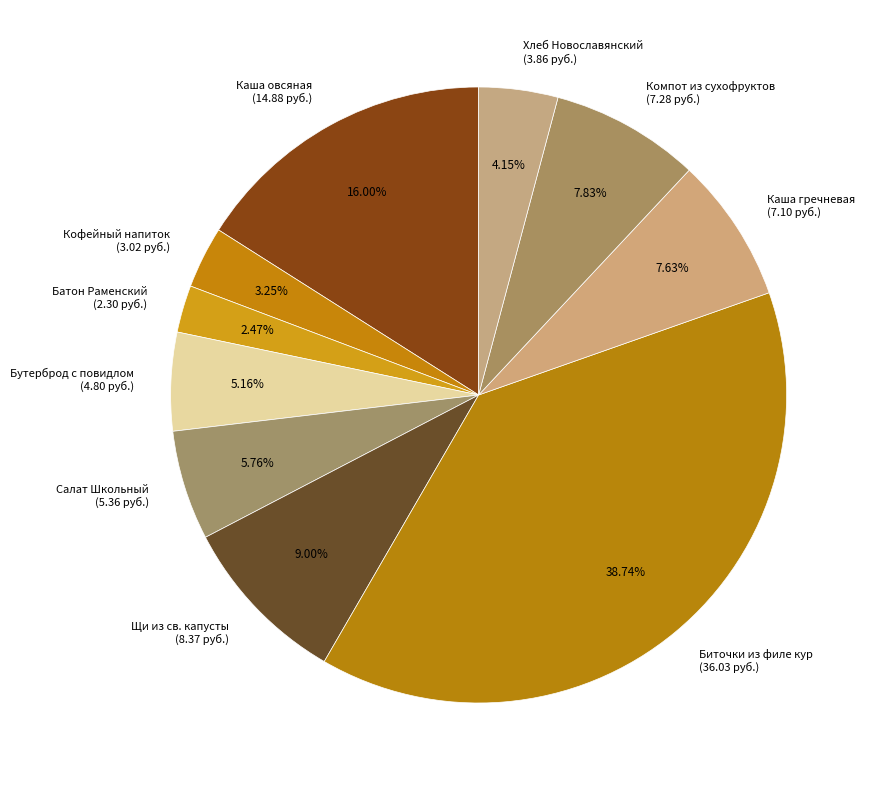

Which category has the smallest portion of the pie?

Батон Раменский (2.30 руб.)